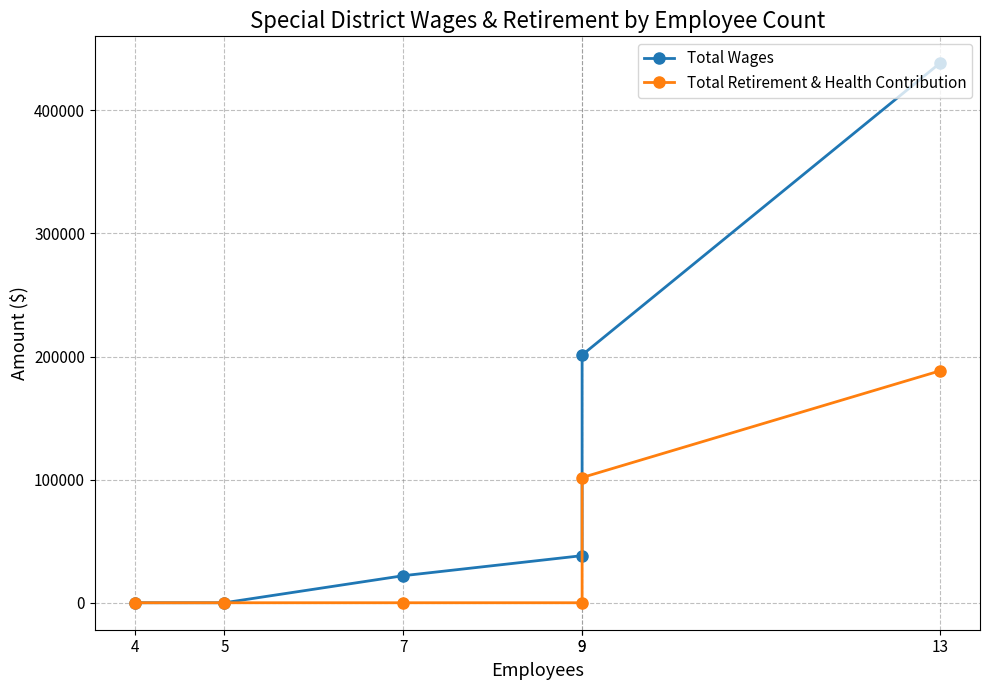

At how many categories does at least one series exceed 147010?

2